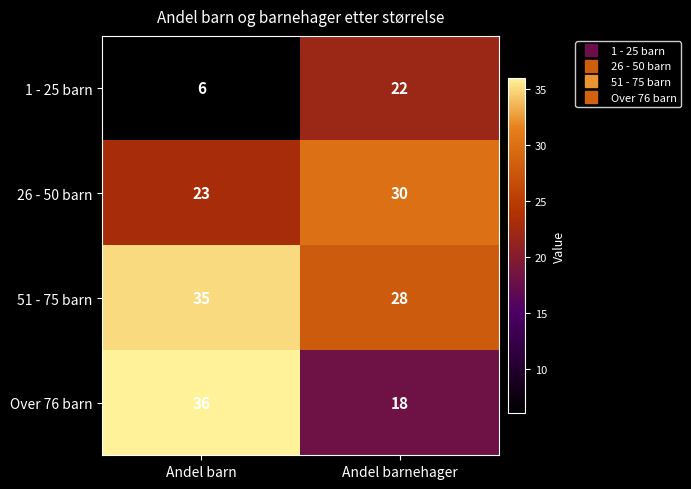

Count the number of categories in the chart.

2